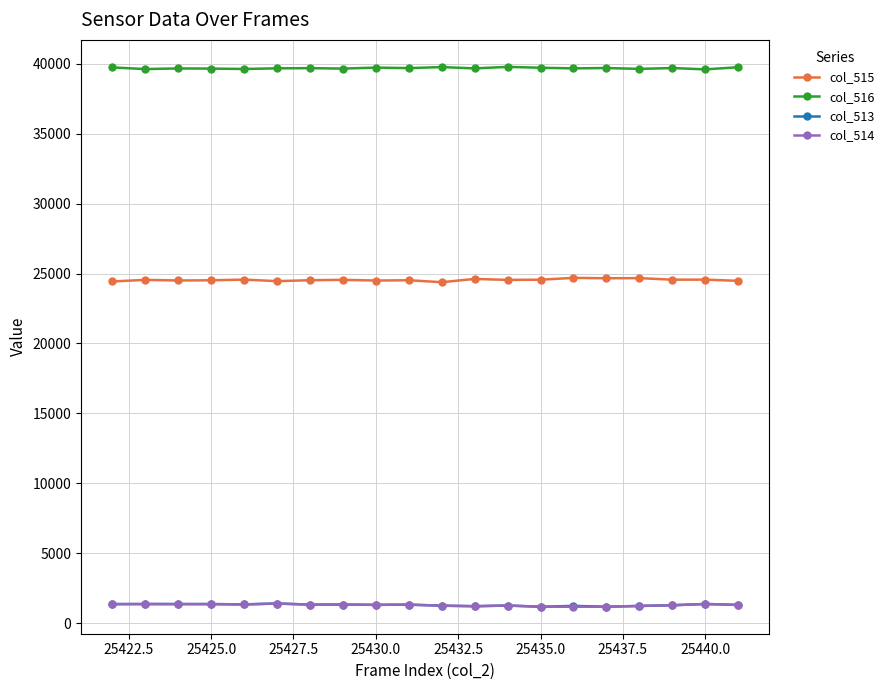

Which series has the largest total across all categories?

col_516